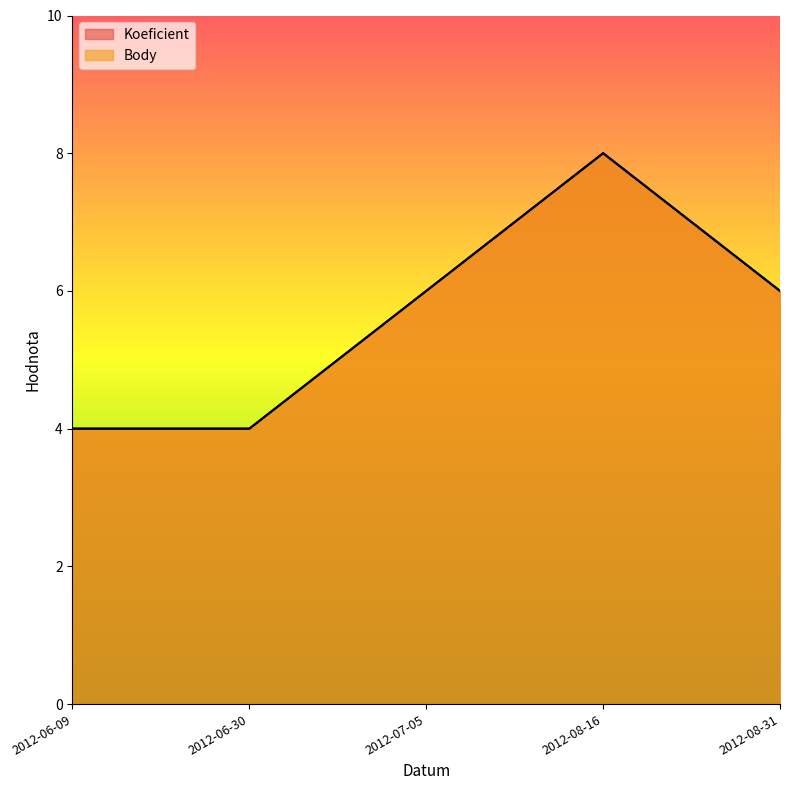

True or false: Body and Koeficient cross at least once.

False